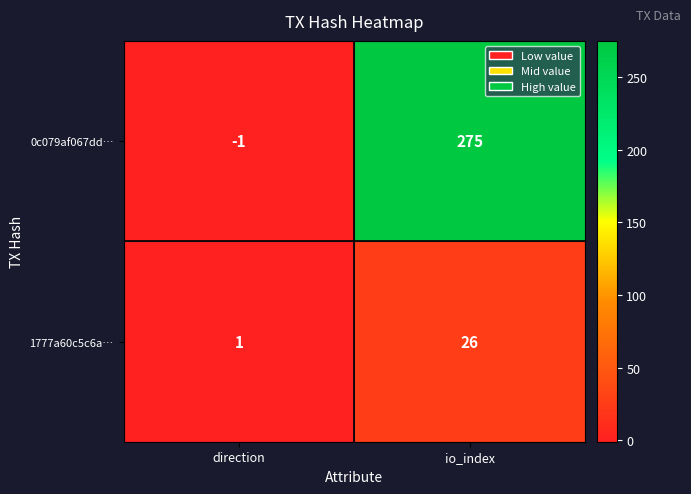

Reading right to left, list all the values displayed in this chart.

0c079af067dd…: io_index=275	direction=-1
1777a60c5c6a…: io_index=26	direction=1